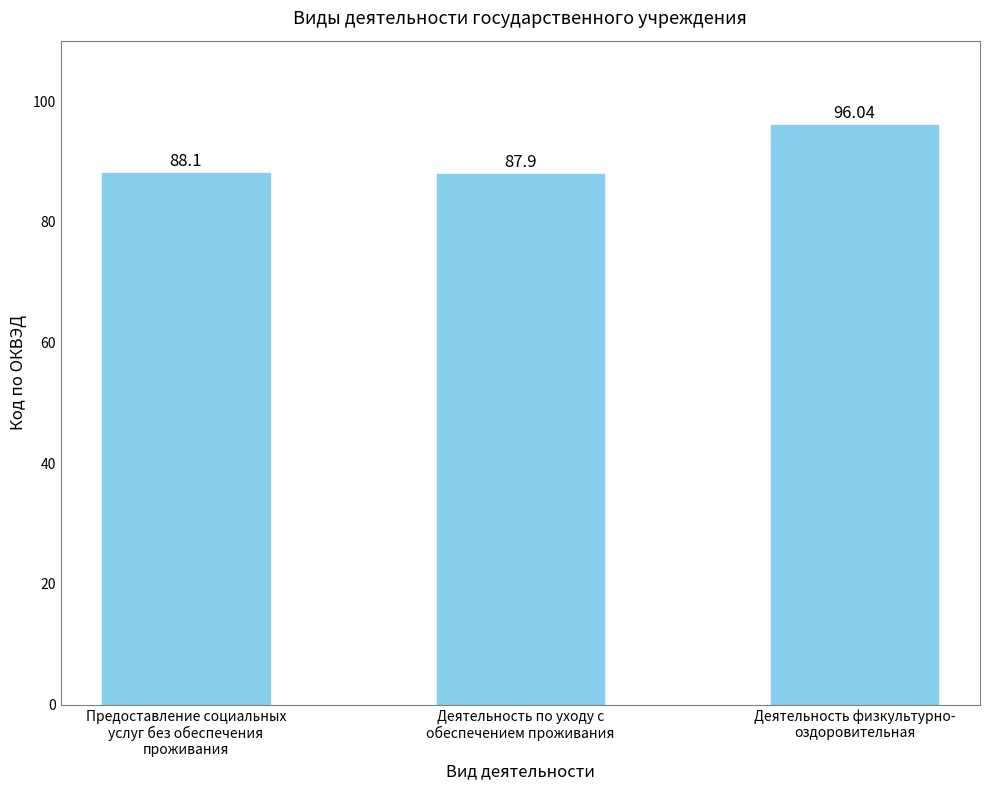

Which label corresponds to the smallest value in the chart?

Деятельность по уходу с
обеспечением проживания